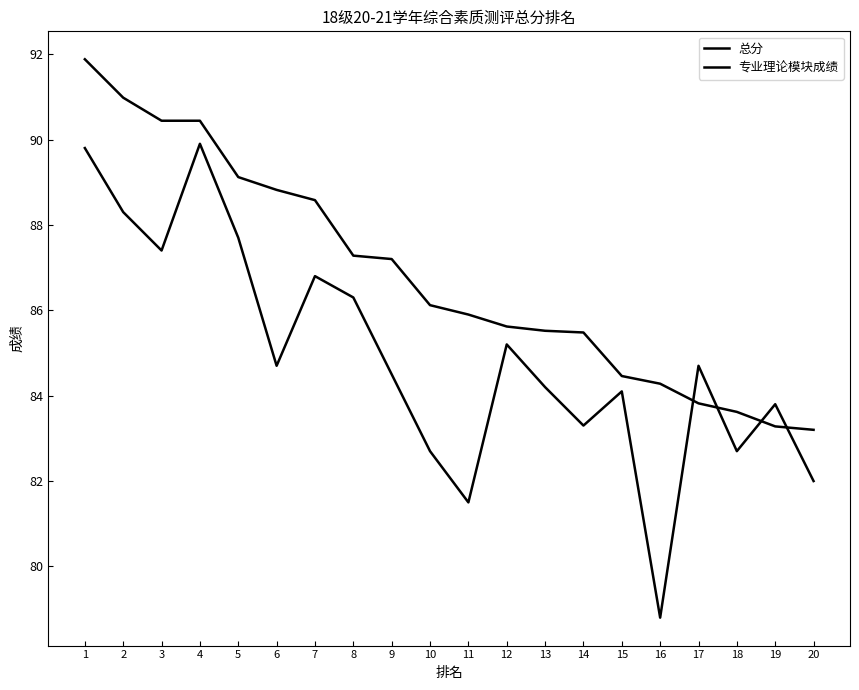

Is this an area chart (filled region under the line)?

No